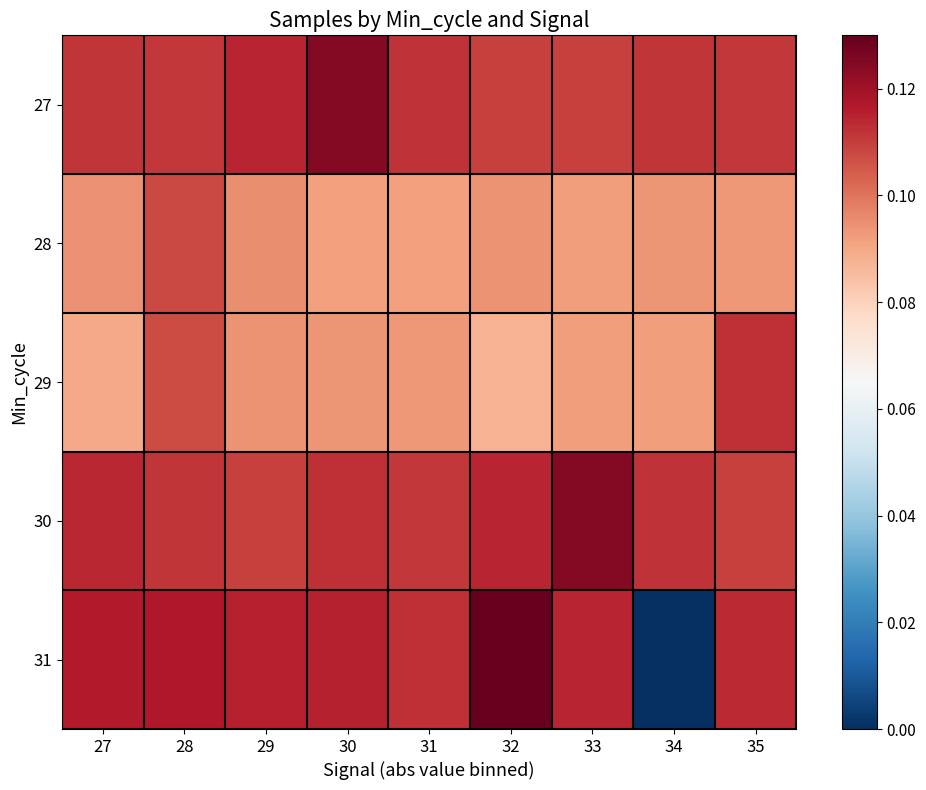

Reading left to right, list all the values displayed in this chart.

27: 27=0.1	28=0.1	29=0.1	30=0.1	31=0.1	32=0.1	33=0.1	34=0.1	35=0.1
28: 27=0.1	28=0.1	29=0.1	30=0.1	31=0.1	32=0.1	33=0.1	34=0.1	35=0.1
29: 27=0.1	28=0.1	29=0.1	30=0.1	31=0.1	32=0.1	33=0.1	34=0.1	35=0.1
30: 27=0.1	28=0.1	29=0.1	30=0.1	31=0.1	32=0.1	33=0.1	34=0.1	35=0.1
31: 27=0.1	28=0.1	29=0.1	30=0.1	31=0.1	32=0.1	33=0.1	34=0.0	35=0.1